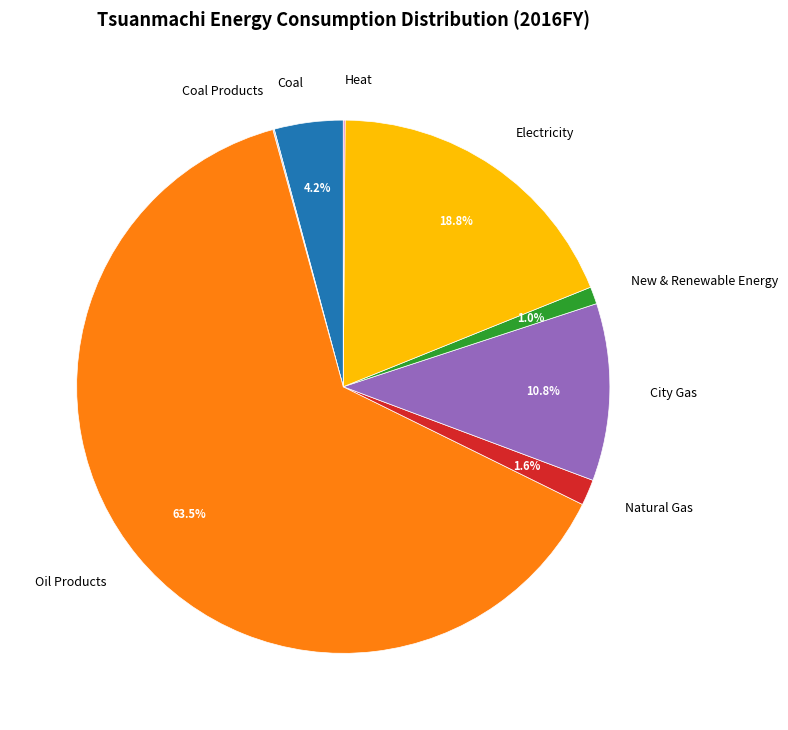

Which has a higher value, Oil Products or Coal?

Oil Products